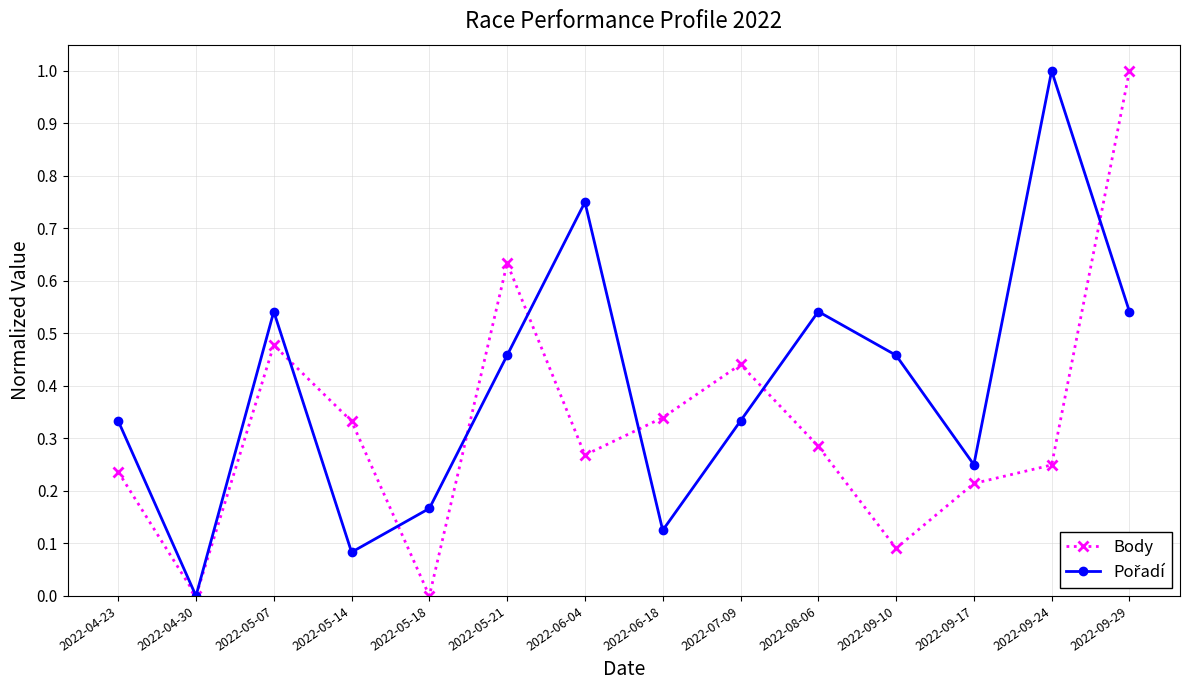

At which category is the sum across all series the highest?

2022-09-29